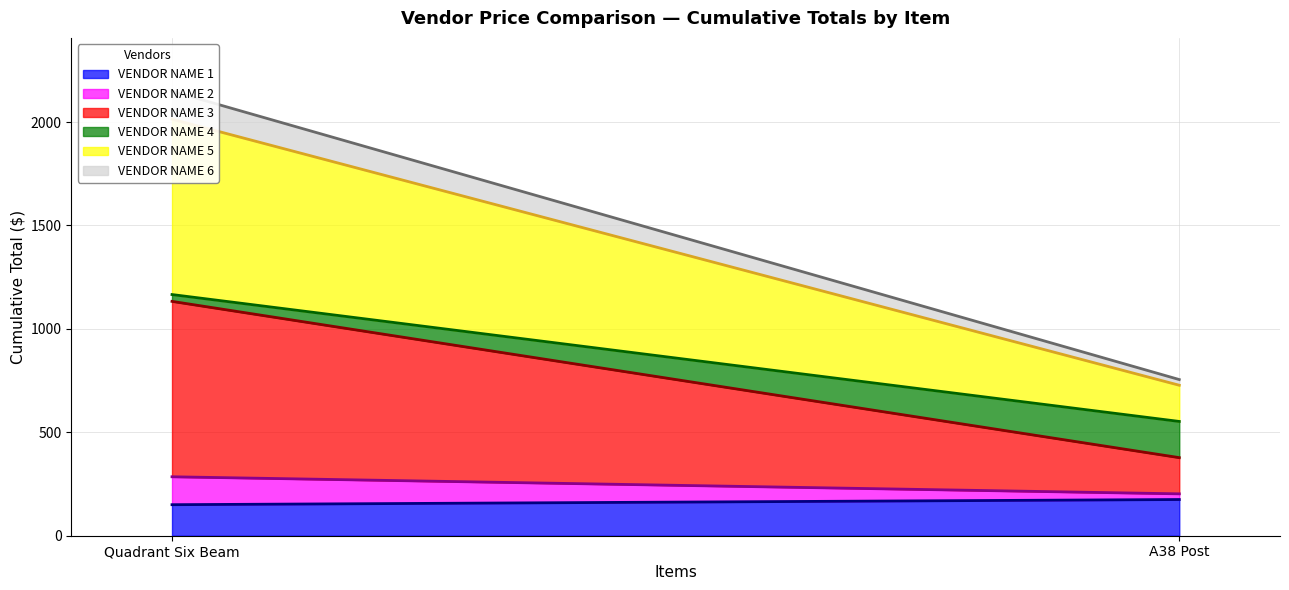

What is the label of the 1st point from the right?

A38 Post